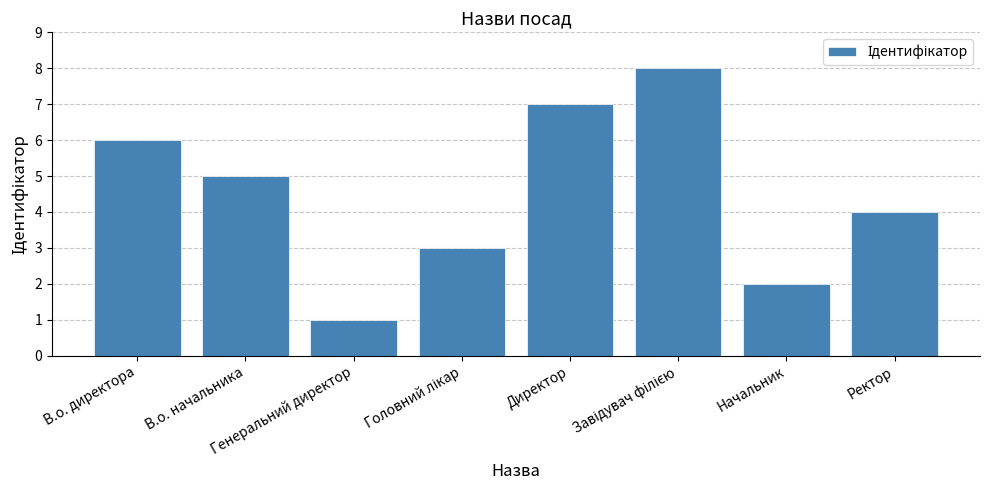

The value at Начальник is 2. True or false?

True